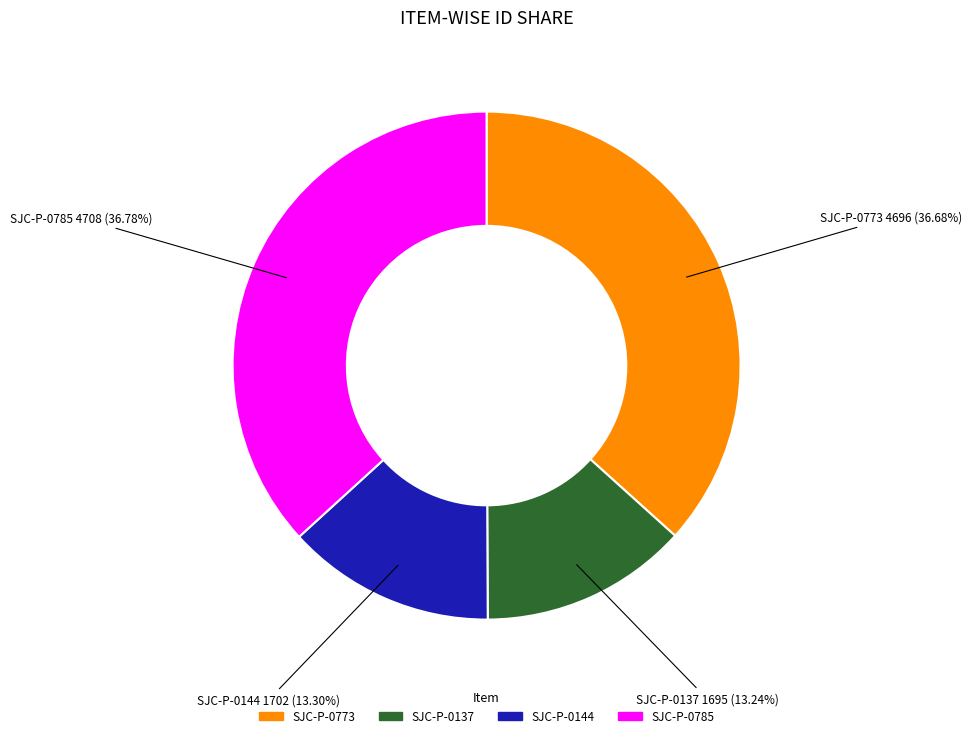

Does any single category account for the majority?

No